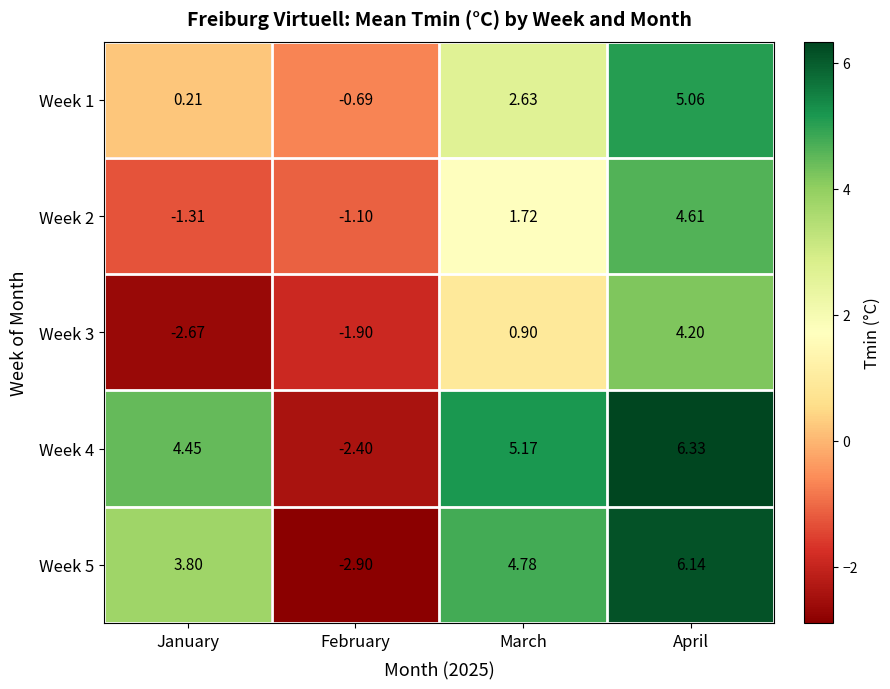

Which category has the highest value across all series?

April